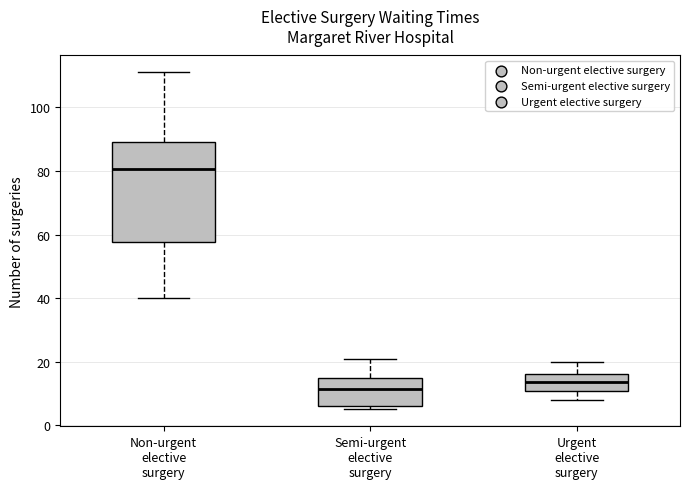

Reading left to right, read every box against the y-axis: the position of its median line, the range the box covers, and the ends of its whiskers. The values are not printed on the chart, so give them approximately, as read against the axis.

Non-urgent elective surgery: median 80, box 58 to 90, whiskers 40 to 112
Semi-urgent elective surgery: median 12, box 6 to 16, whiskers 6 (just below the box's lower edge) to 22
Urgent elective surgery: median 14, box 10 to 16, whiskers 8 to 20